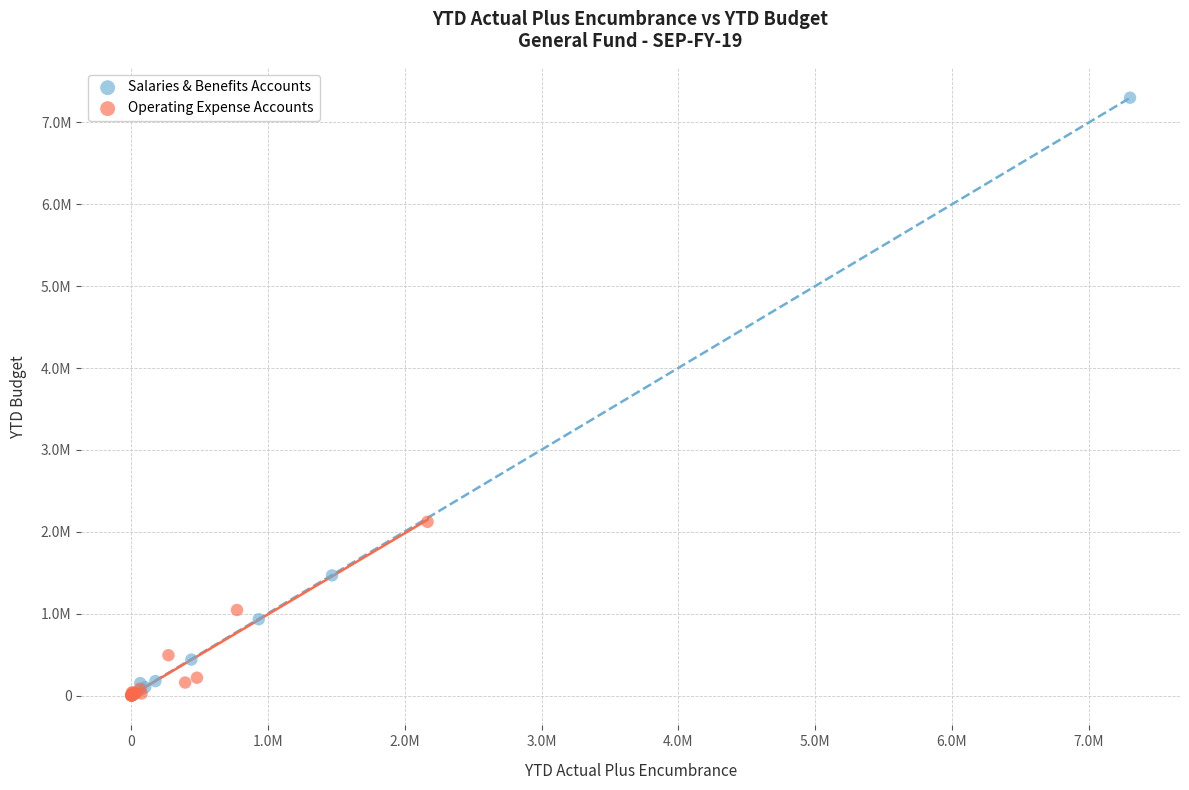

What are all the series names shown in the legend?

Salaries & Benefits Accounts, Operating Expense Accounts